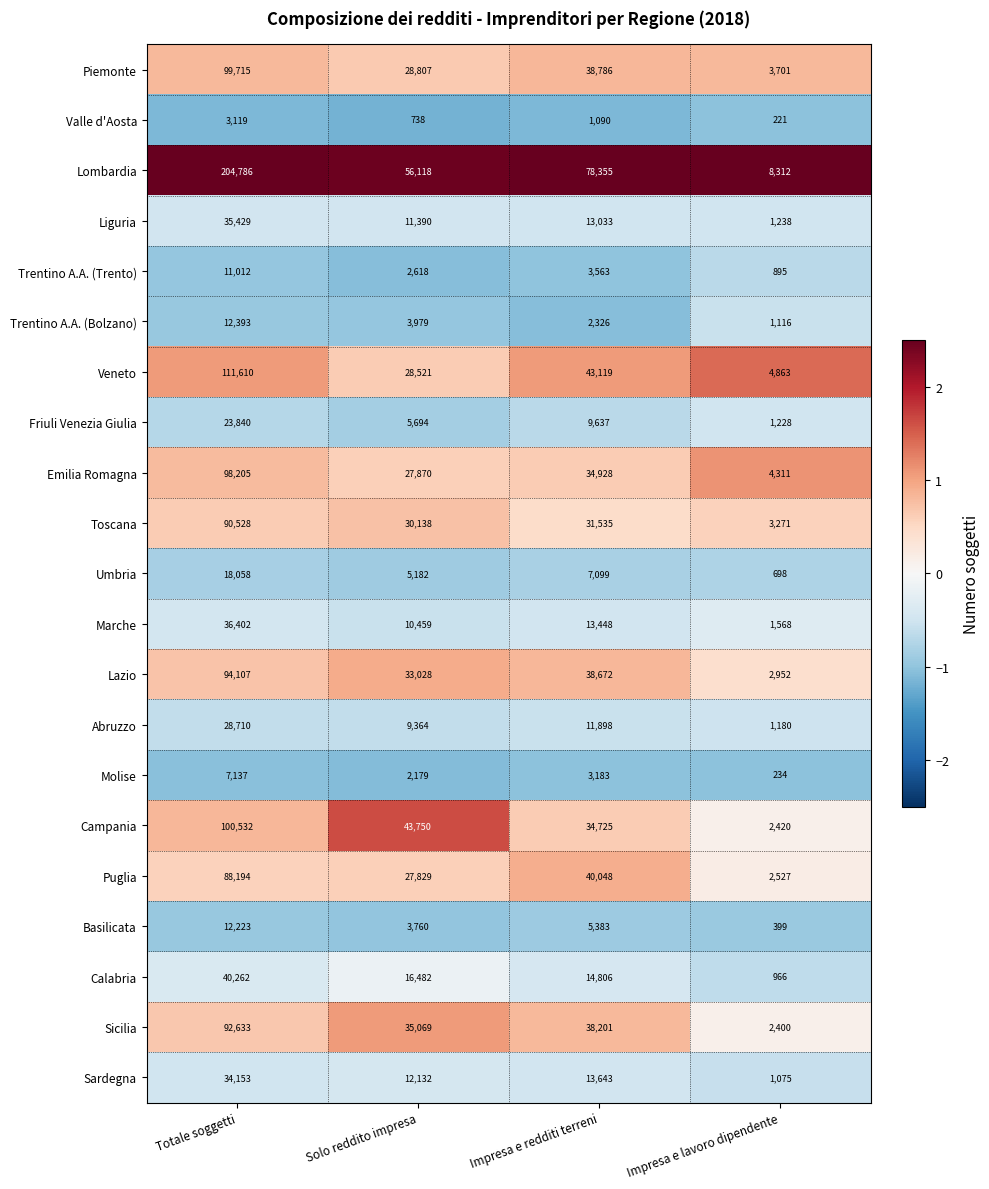

What is the greatest value displayed?

204786